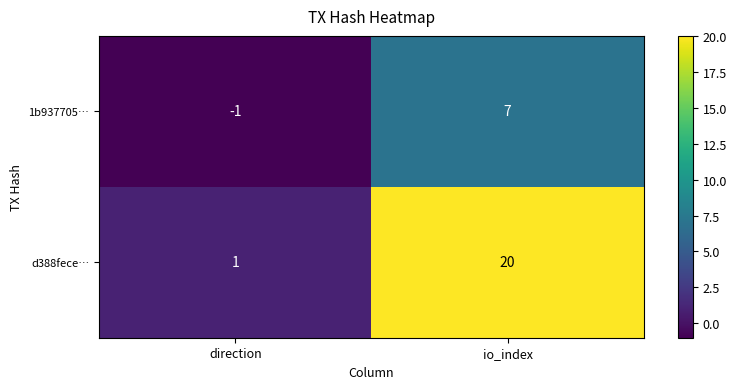

Which series has the largest total across all categories?

d388fece…